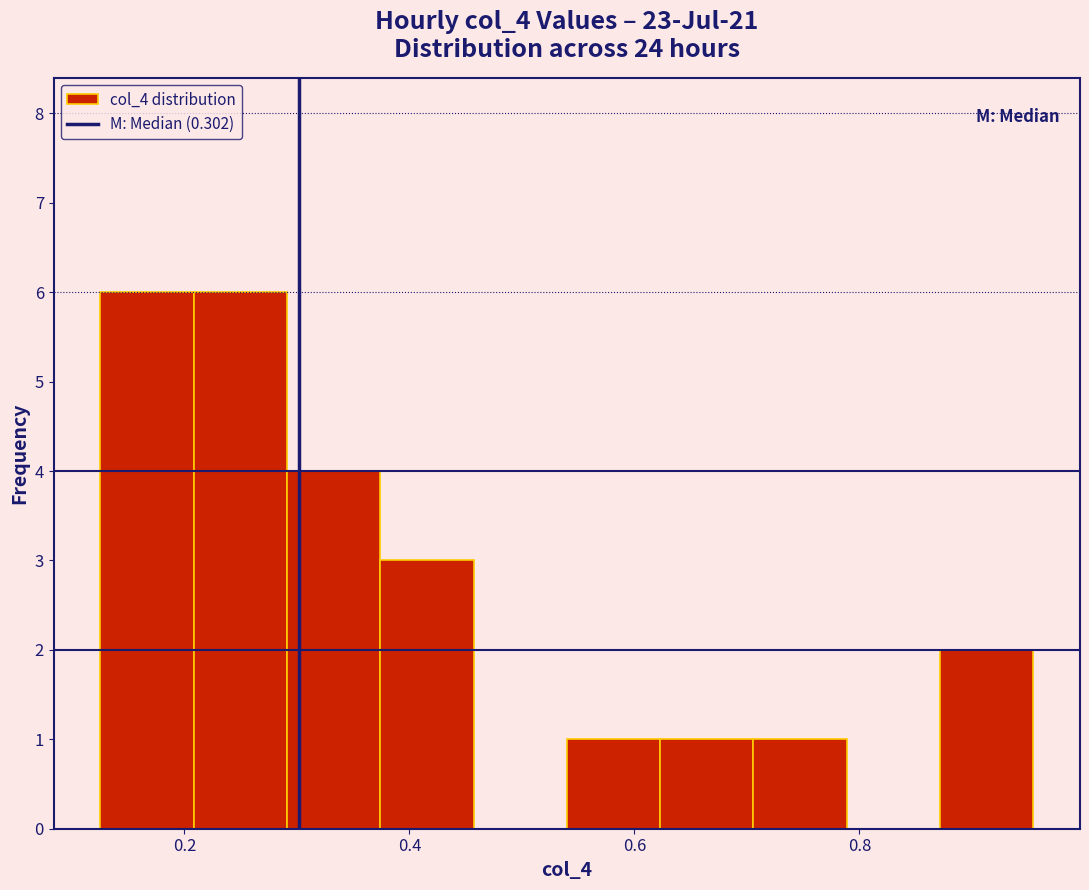

Reading left to right, list every bar in this chart as the range it spans on the x-axis followed by its height. Neither the bar edges nor the heights are printed on the chart, so give them approximately, as read against the axes.

0.12 to 0.20: 6
0.20 to 0.30: 6
0.30 to 0.38: 4
0.38 to 0.46: 3
0.46 to 0.54: 0
0.54 to 0.62: 1
0.62 to 0.70: 1
0.70 to 0.78: 1
0.78 to 0.88: 0
0.88 to 0.96: 2